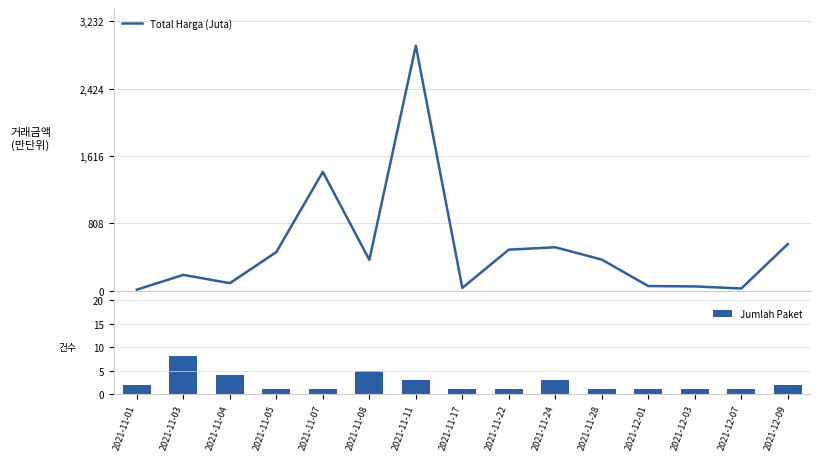

Reading left to right, transcribe all the data shown in this chart.

Total Harga (Juta): 2021-11-01=12.8	2021-11-03=190.6	2021-11-04=90.7	2021-11-05=464.0	2021-11-07=1425.9	2021-11-08=370.6	2021-11-11=2939.0	2021-11-17=34.3	2021-11-22=493.0	2021-11-24=521.5	2021-11-28=373.4	2021-12-01=56.2	2021-12-03=51.6	2021-12-07=27.4	2021-12-09=560.0
Jumlah Paket: 2021-11-01=2.0	2021-11-03=8.0	2021-11-04=4.0	2021-11-05=1.0	2021-11-07=1.0	2021-11-08=5.0	2021-11-11=3.0	2021-11-17=1.0	2021-11-22=1.0	2021-11-24=3.0	2021-11-28=1.0	2021-12-01=1.0	2021-12-03=1.0	2021-12-07=1.0	2021-12-09=2.0